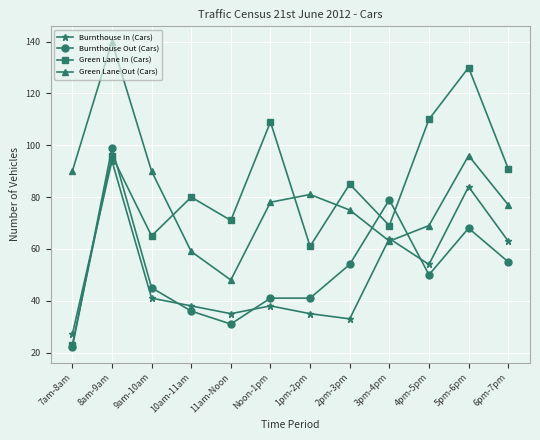

Which series has the largest total across all categories?

Green Lane In (Cars)